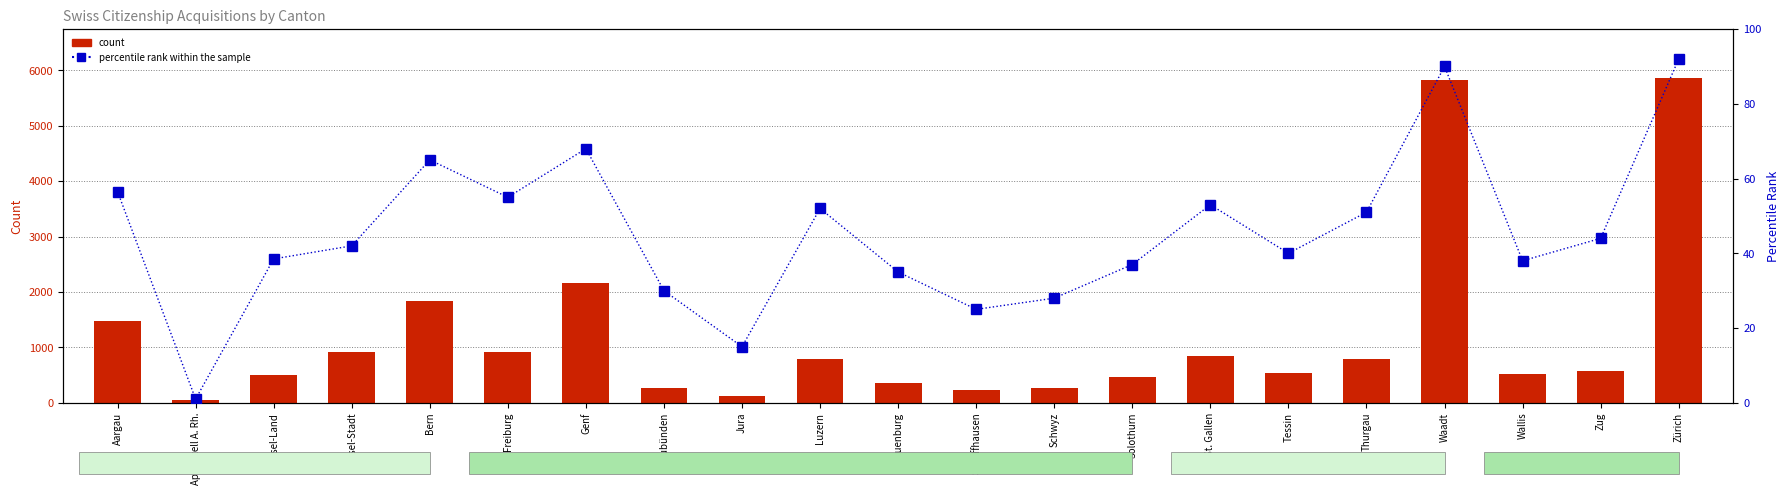

What is the difference between the second highest and second lowest values in the Total Erwerb series?

5695.0